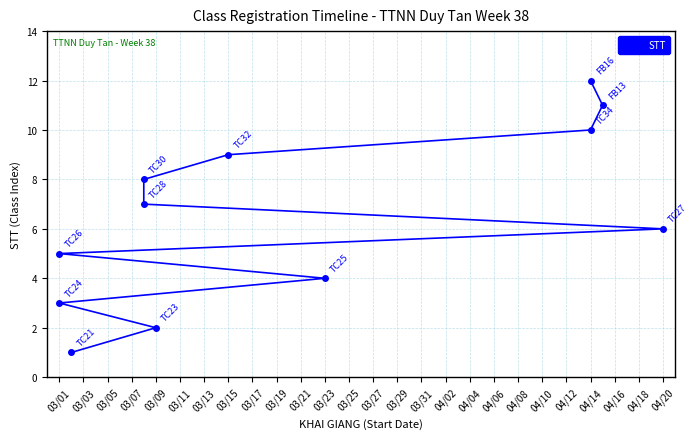

Count the number of data series in this chart.

1